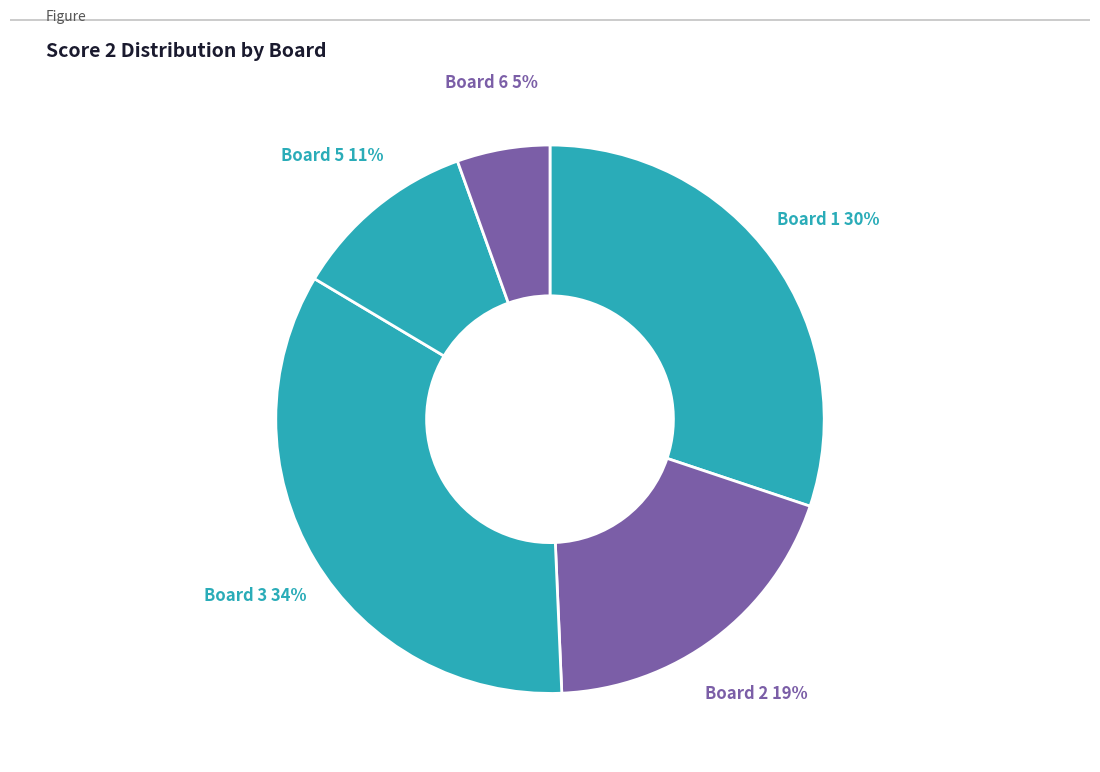

To the nearest percent, what percentage of the pie is Board 5?

11%